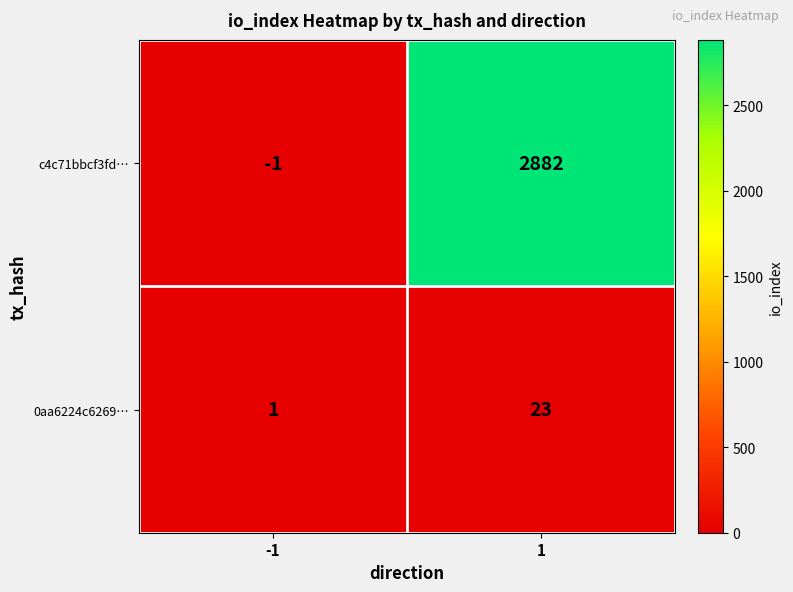

Reading right to left, list all the values displayed in this chart.

c4c71bbcf3fd…: 1=2882	-1=-1
0aa6224c6269…: 1=23	-1=1